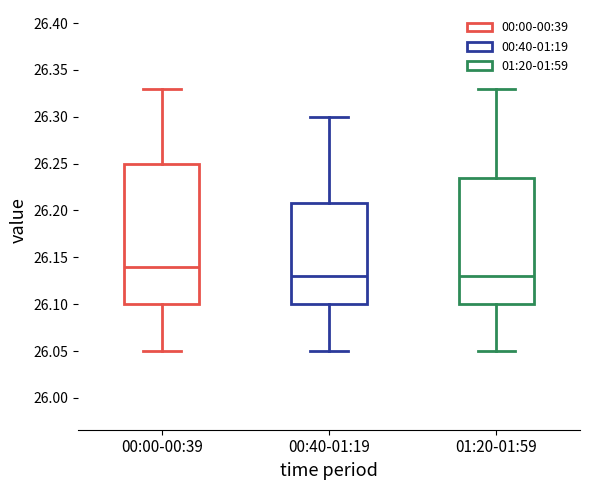

Which box has the highest median line?

00:00-00:39